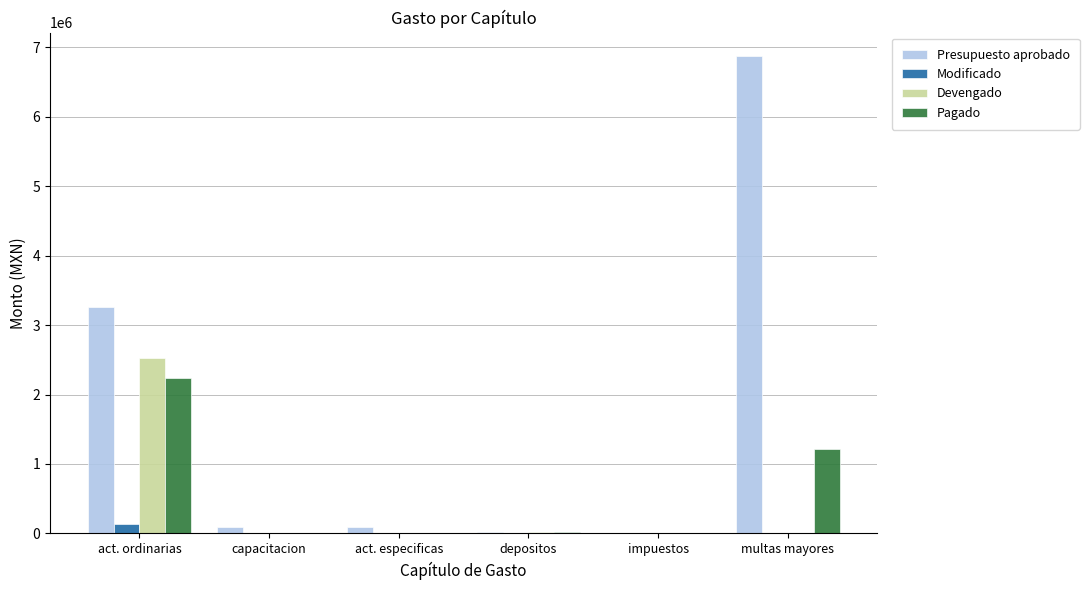

What is the greatest value displayed?

6868008.5